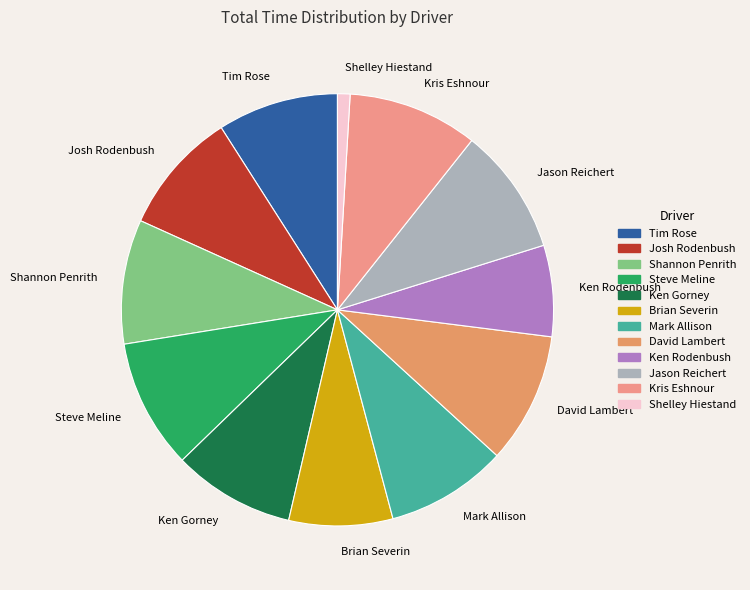

Does Kris Eshnour represent more than half of the total?

No